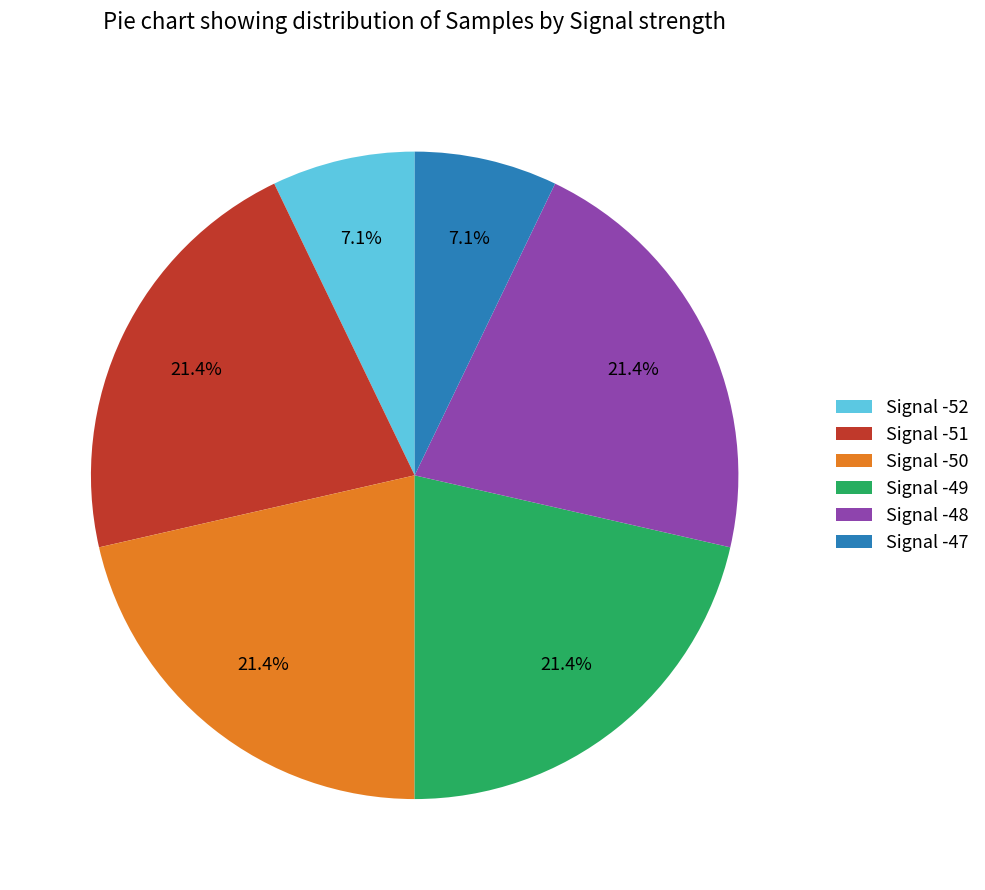

What is the ratio of the value at Signal -51 to the value at Signal -48?

1.0